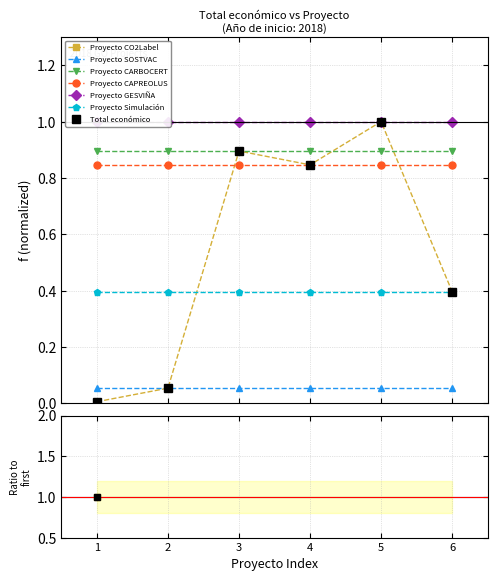

What is the change in value from 5 to 6?

-0.6